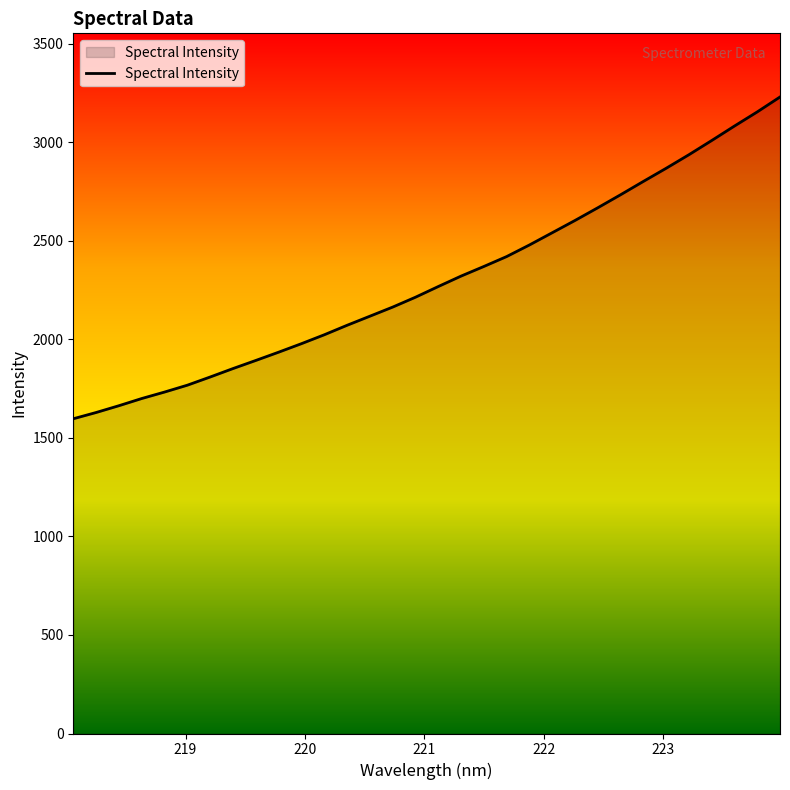

What is the difference between the maximum and minimum values?

1633.0